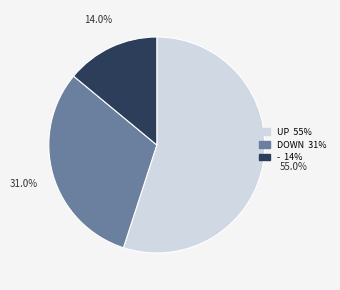

Does any single category account for the majority?

Yes